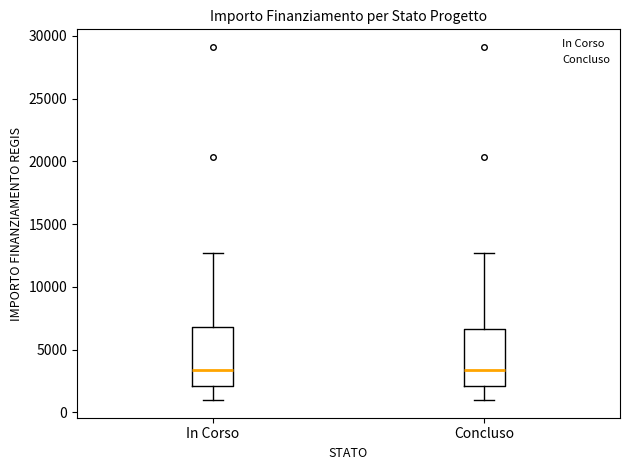

Where does the upper whisker of the box for In Corso end on the y-axis? The values are not printed on the chart, so give them approximately, as read against the axis.

12500